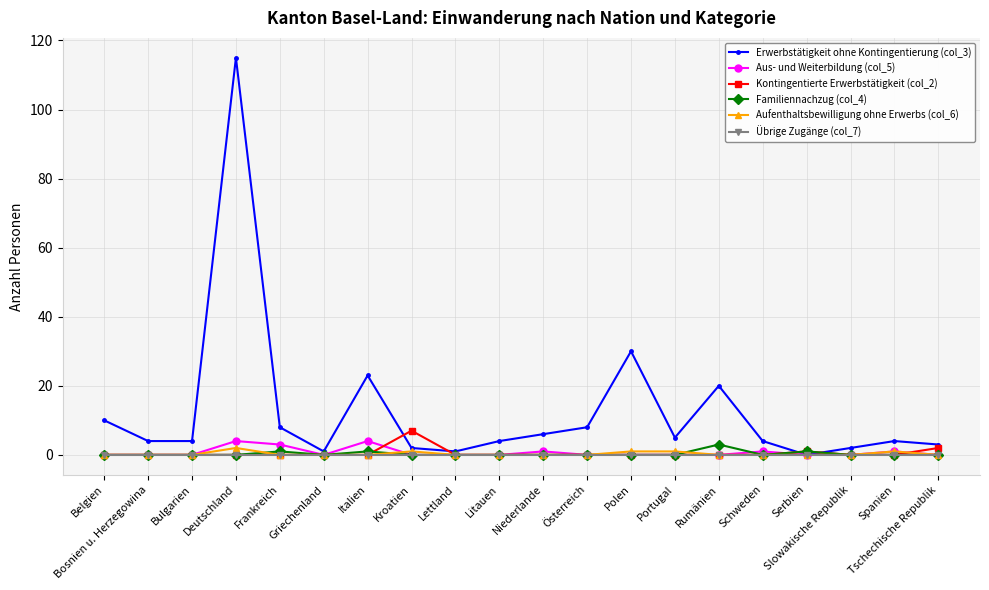

Is it true that Kontingentierte Erwerbstätigkeit (col_2) equals 0 at Bulgarien?

True